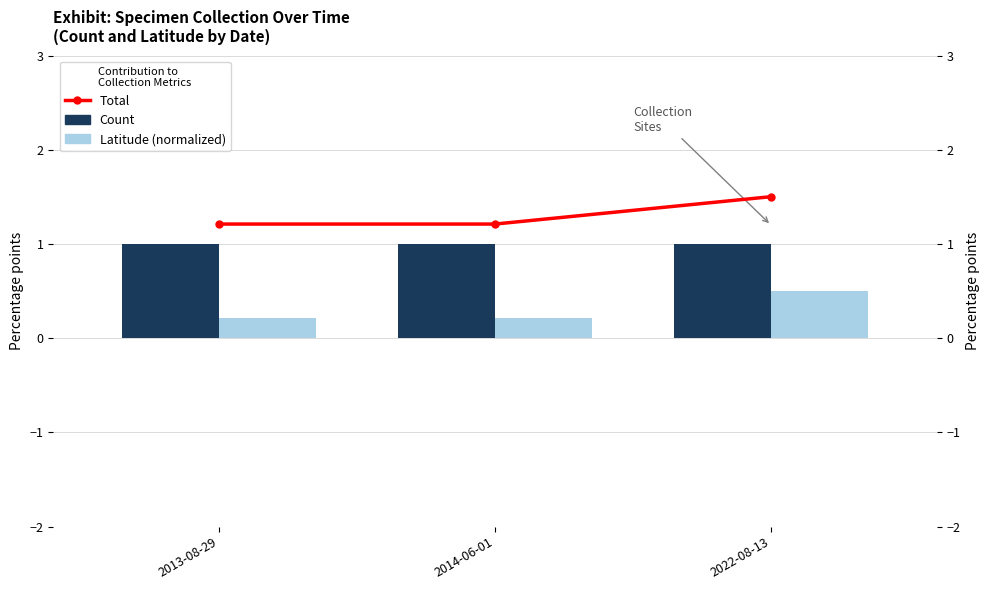

Does the chart contain stacked bars?

No